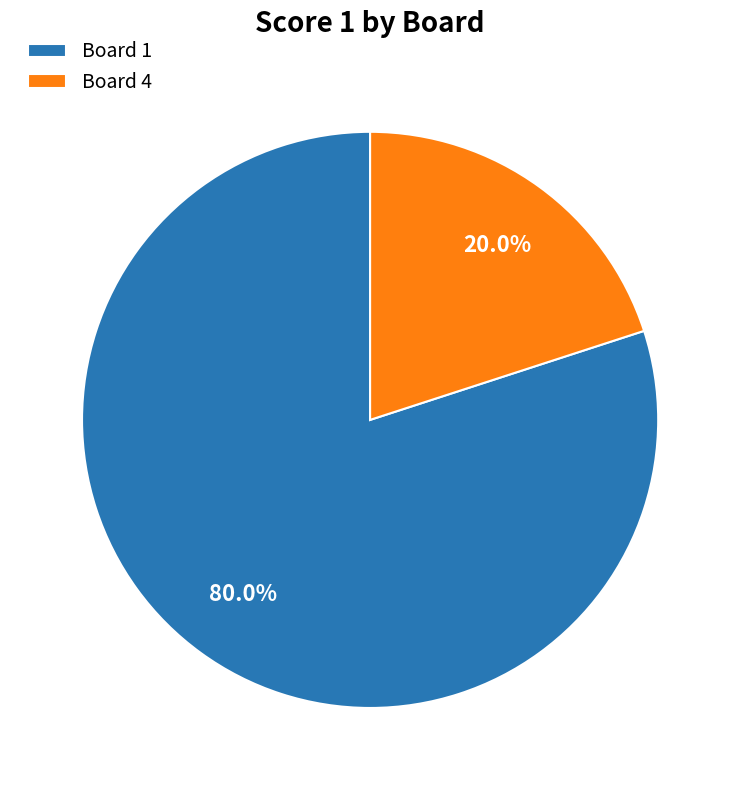

How many slices are in this pie chart?

2